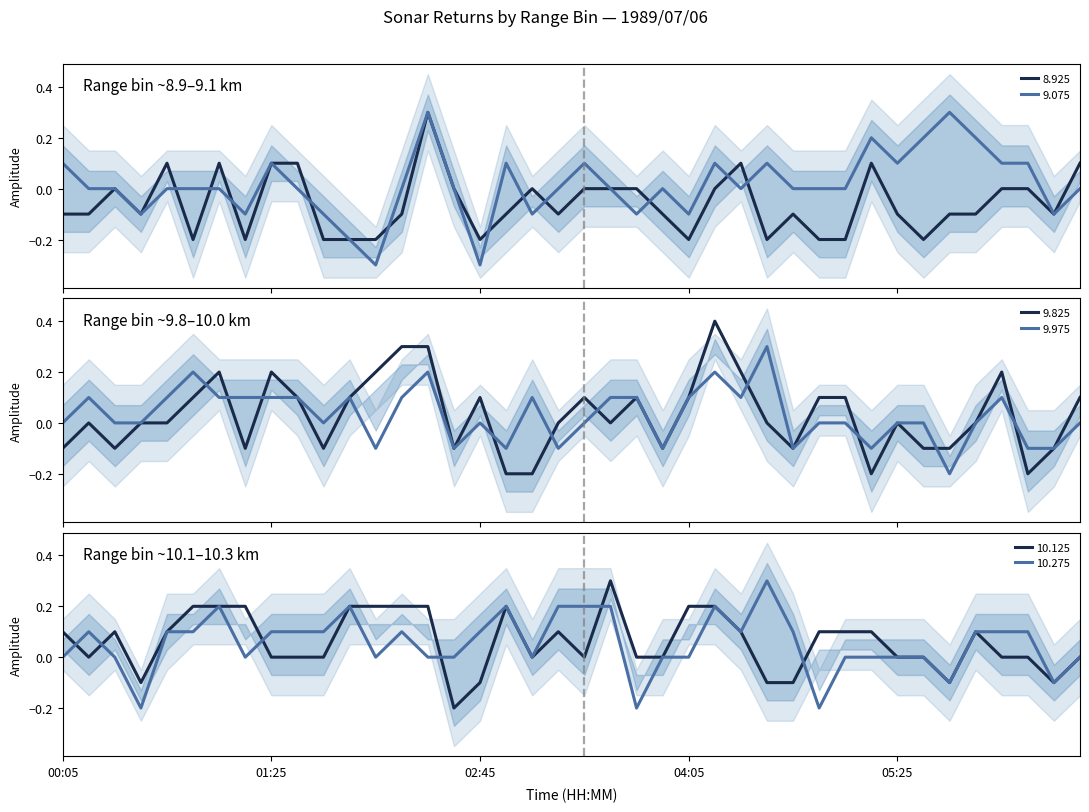

Which series changed the most between 1989/07/06 01:15 and 1989/07/06 02:45?

10.125